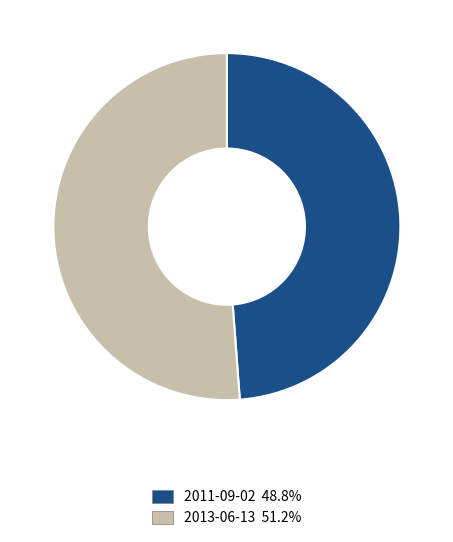

Do 2013-06-13 and 2011-09-02 together represent more than half of the pie?

Yes